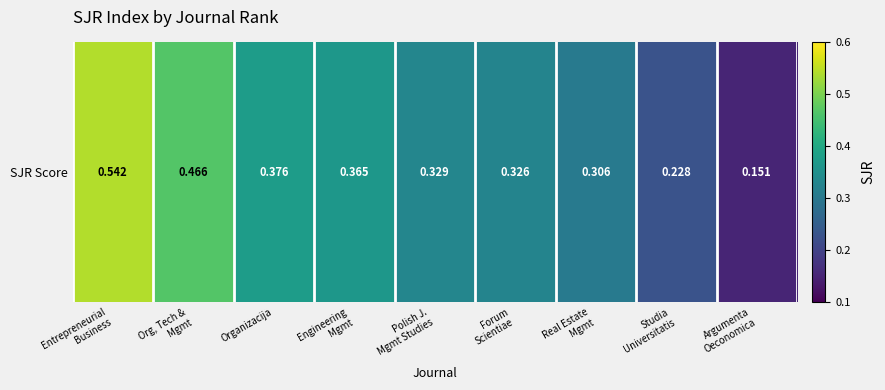

The value at Real Estate
Mgmt is 0.5. True or false?

False